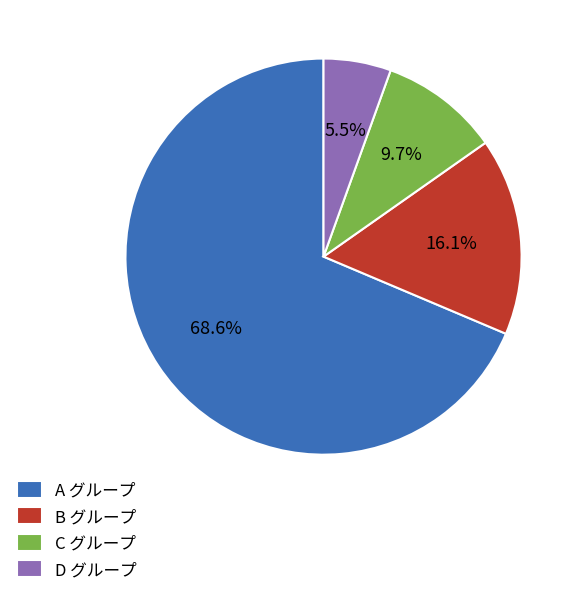

To the nearest percent, what is the average slice percentage?

25%